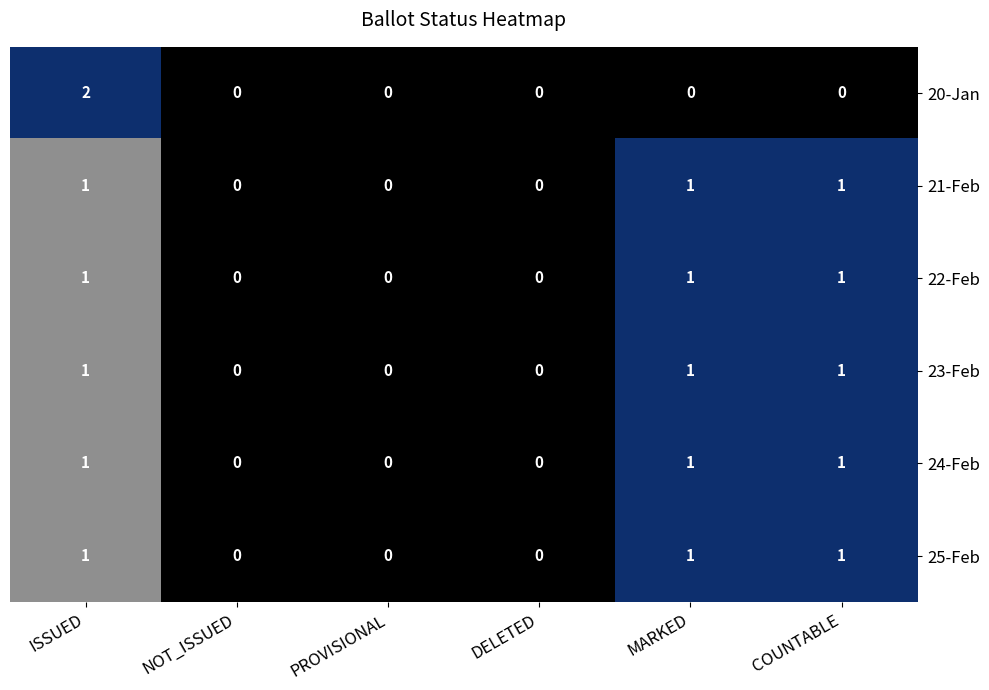

Is the value of 20-Jan at DELETED greater than the value of 24-Feb at MARKED?

No